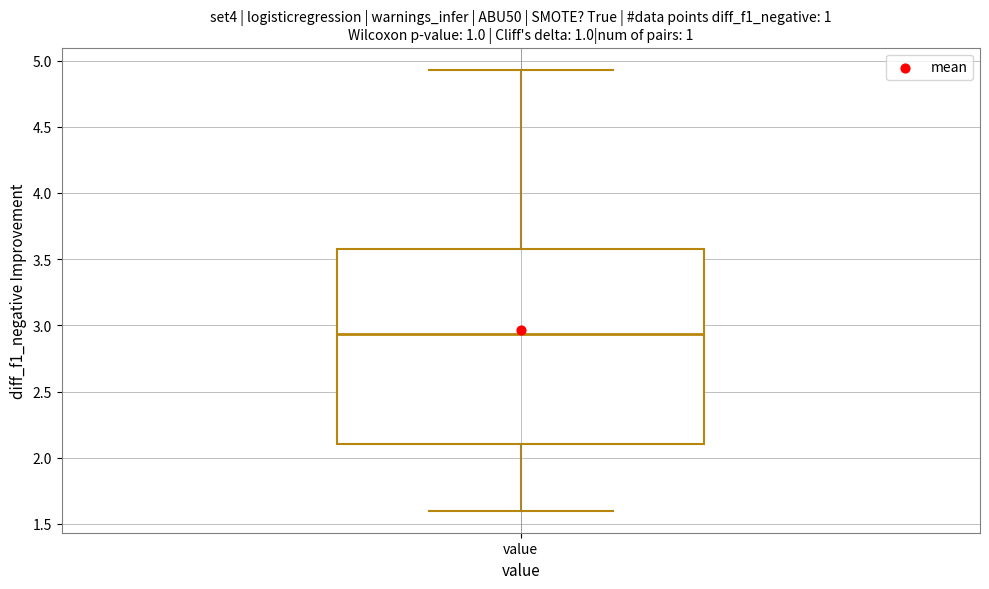

Read this box plot against the y-axis: the position of the median line, the range covered by the box, and the ends of both whiskers. The values are not printed on the chart, so give them approximately, as read against the axis.

median 2.95, box 2.10 to 3.60, whiskers 1.60 to 4.95